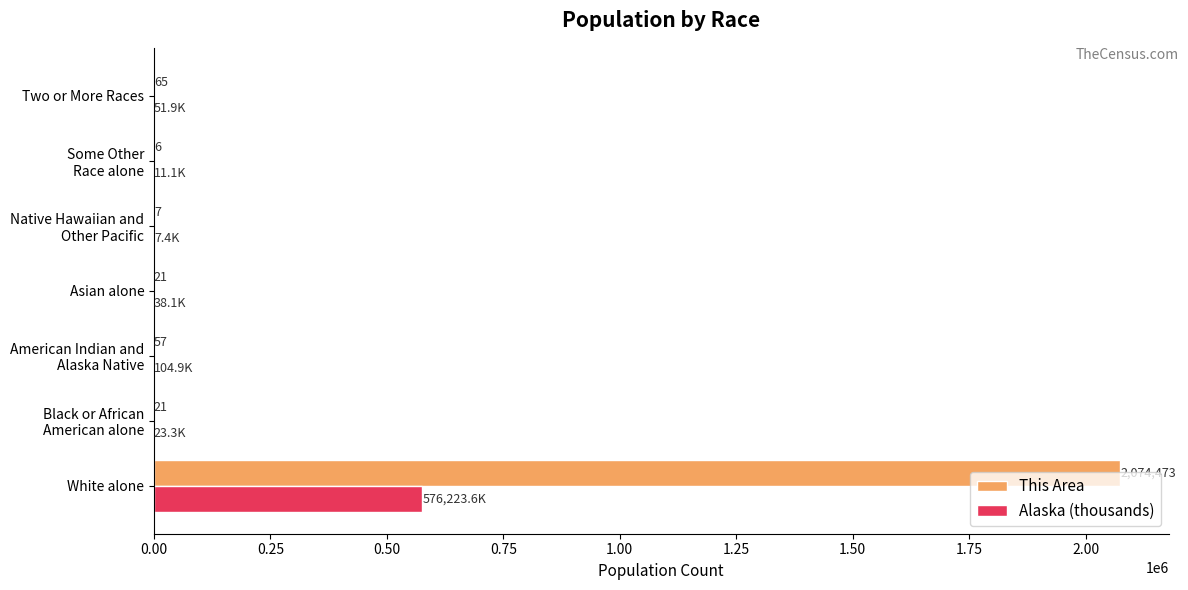

What are all the series names shown in the legend?

This Area, Alaska (thousands)